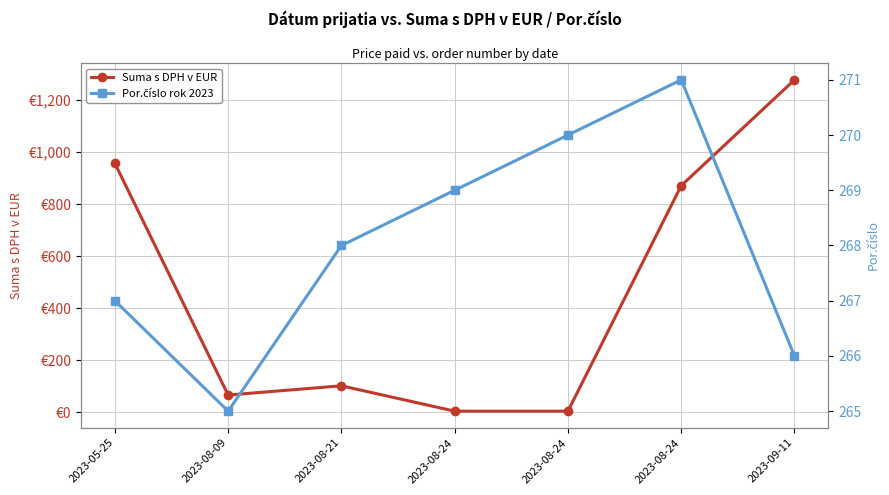

Rank the series by their maximum value, from lowest to highest.

Por.číslo rok 2023, Suma s DPH v EUR